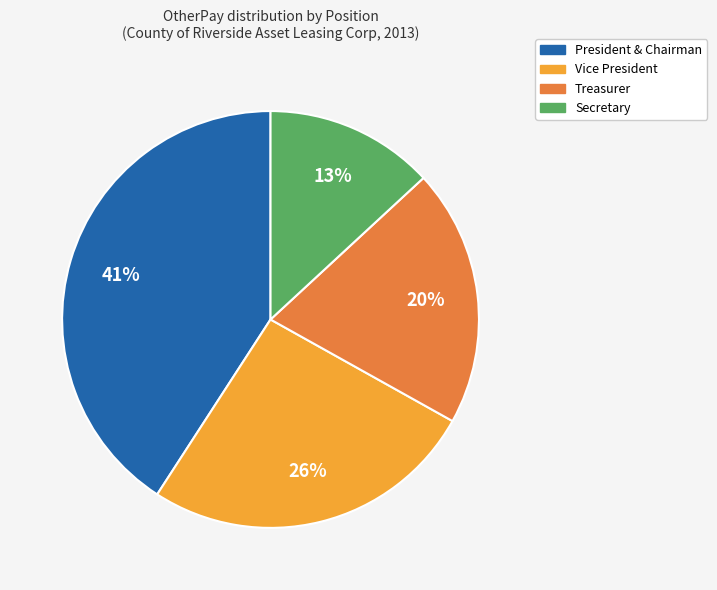

To the nearest percent, what portion does Secretary represent?

13%